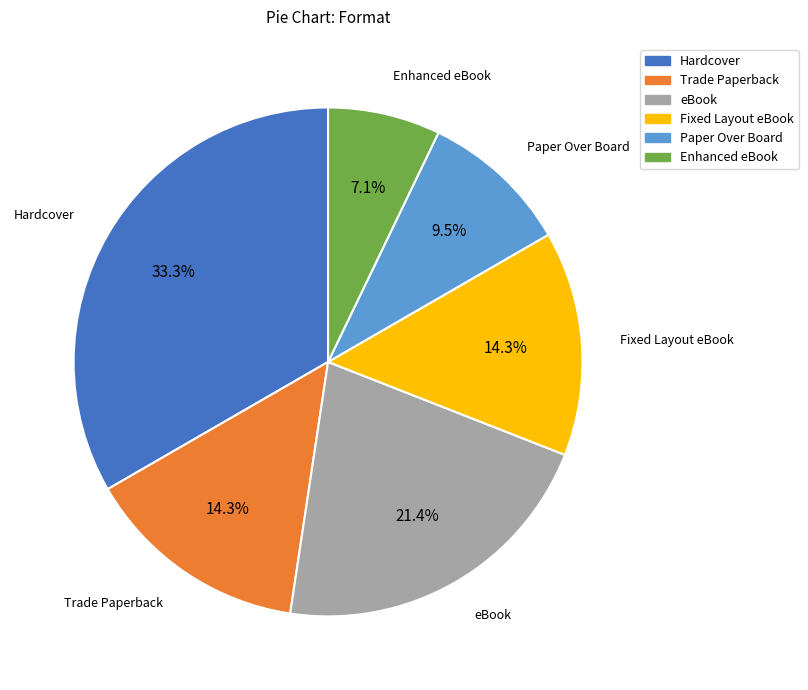

To the nearest percent, what percentage of the pie is Trade Paperback?

14%